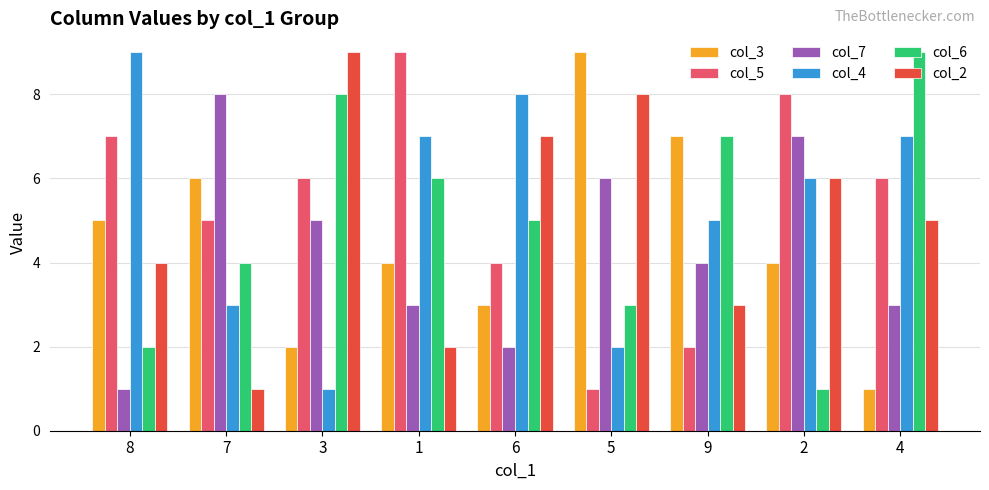

Which series changed the most between 8 and 4?

col_6